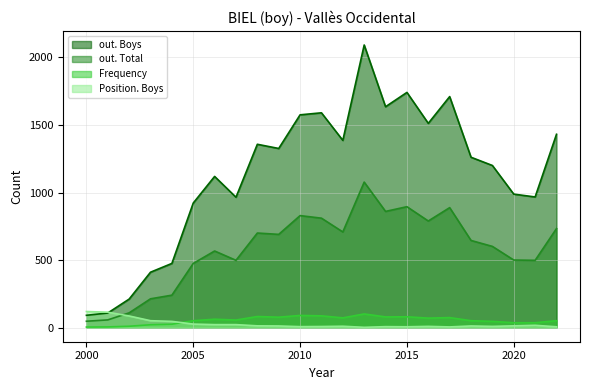

What is the smallest value displayed?

2